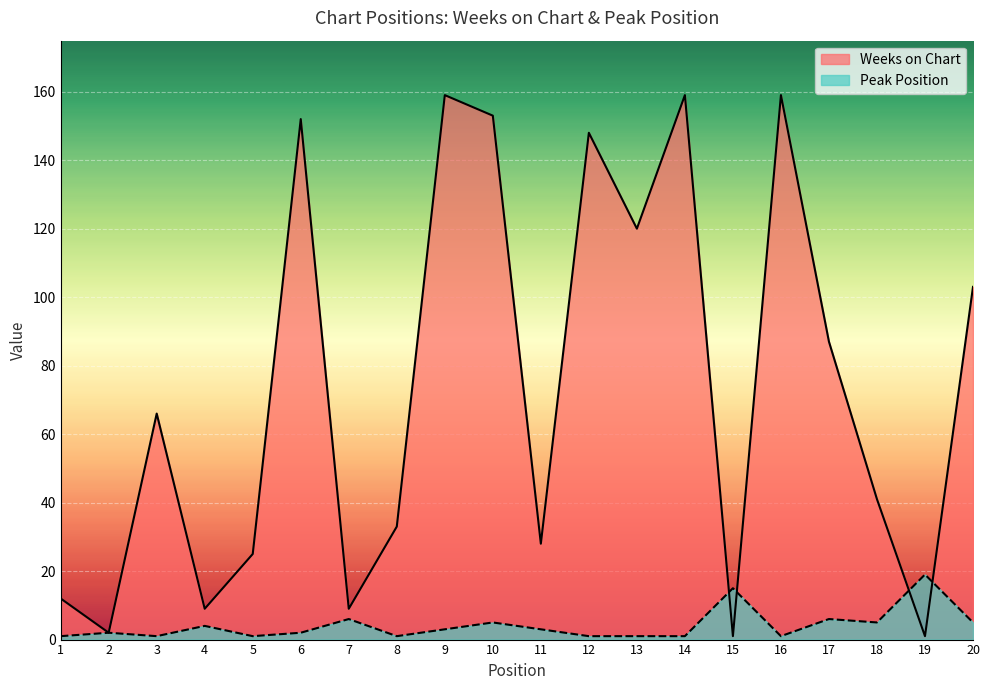

What is the difference between the maximum and minimum values in the Peak Position series?

18